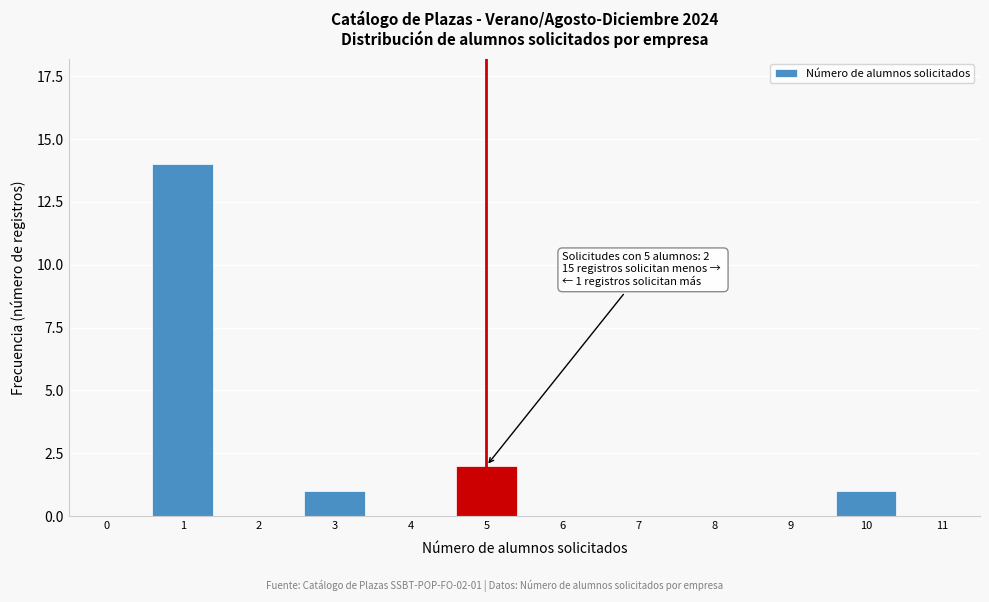

Reading right to left, what are all the values shown in this chart?

11=0	10=1	9=0	8=0	7=0	6=0	5=2	4=0	3=1	2=0	1=14	0=0